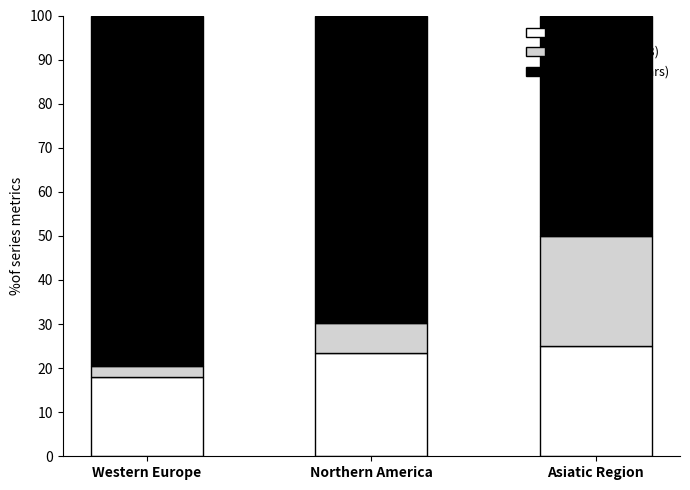

True or false: H index has a value of 25.0 at Asiatic Region.

True